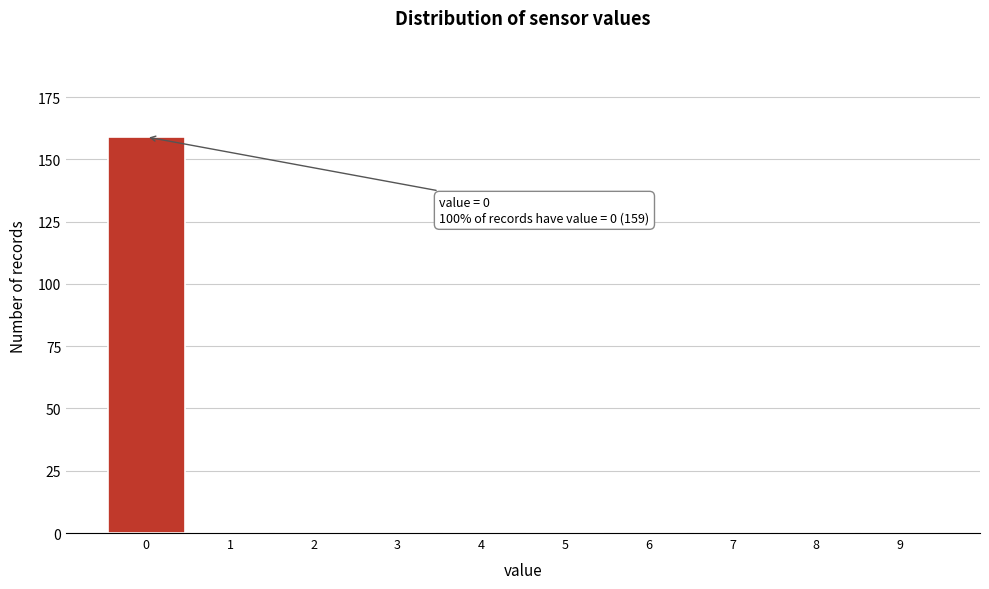

Reading left to right, extract all data points from this chart.

0=159	1=0	2=0	3=0	4=0	5=0	6=0	7=0	8=0	9=0